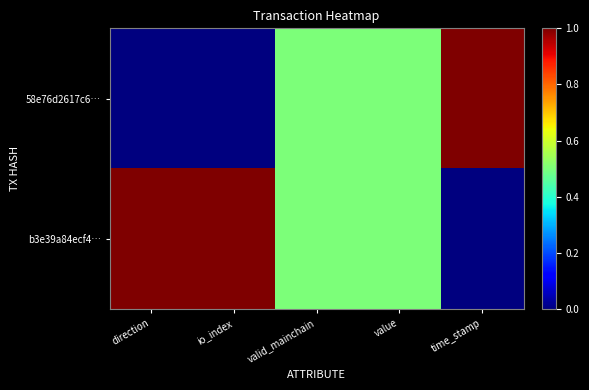

Reading right to left, list all the values displayed in this chart.

58e76d2617c6…: time_stamp=1.0	value=0.5	valid_mainchain=0.5	io_index=0.0	direction=0.0
b3e39a84ecf4…: time_stamp=0.0	value=0.5	valid_mainchain=0.5	io_index=1.0	direction=1.0